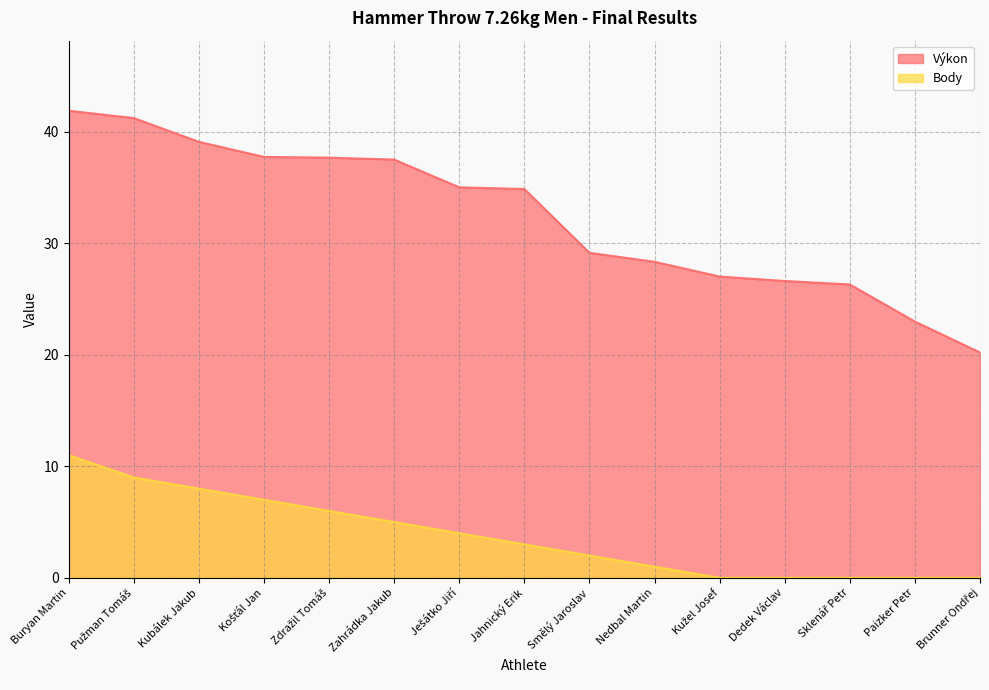

True or false: Body has more than 2 points higher than both neighbors.

False